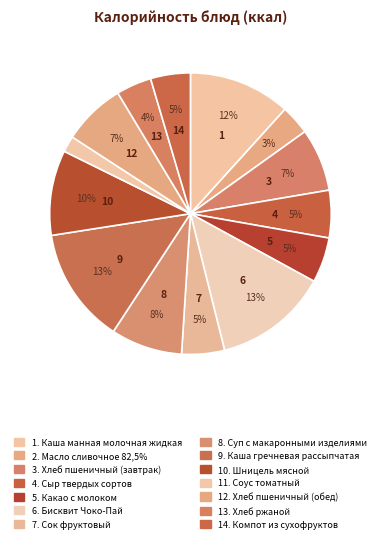

How many slices are in this pie chart?

14